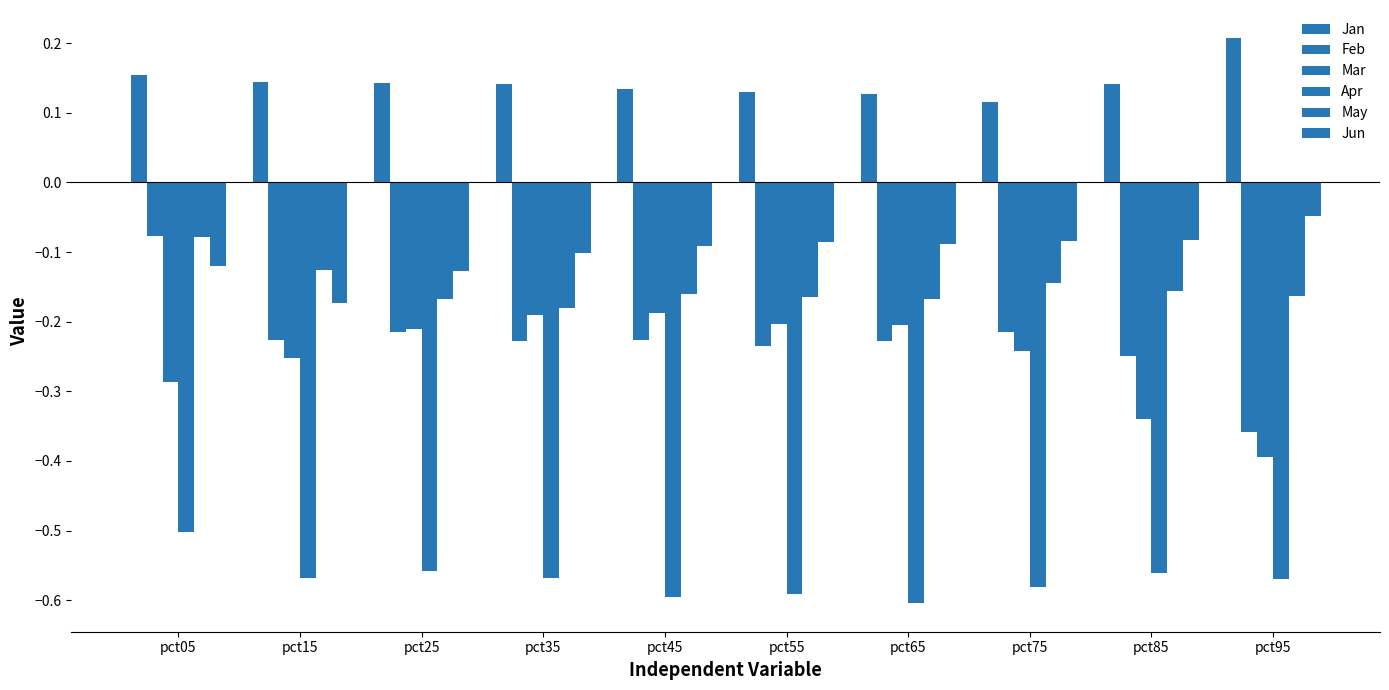

What is the difference between the maximum and second lowest values in the Feb series?

0.2